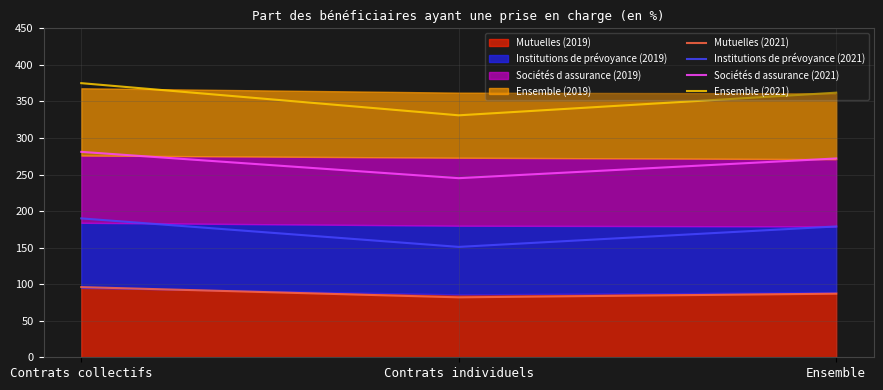

Is the value of Ensemble (2021) at Contrats individuels greater than the value of Mutuelles (2021) at Ensemble?

Yes